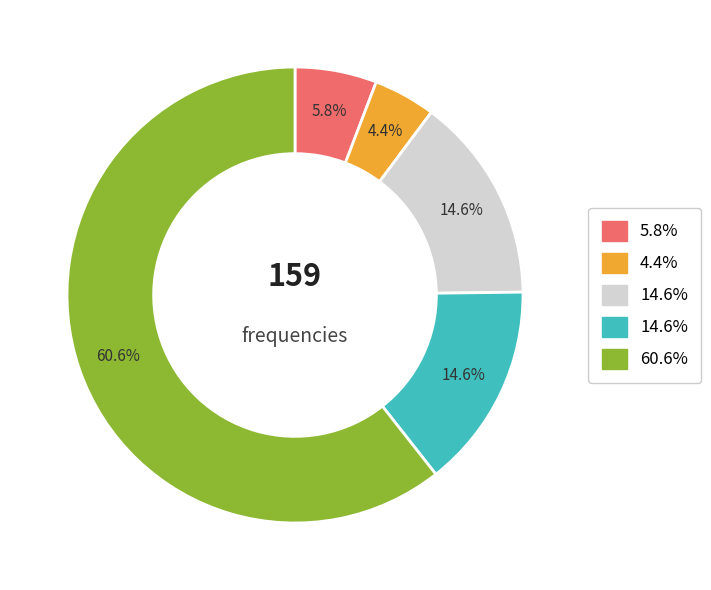

Is there any slice that represents more than half of the pie?

Yes